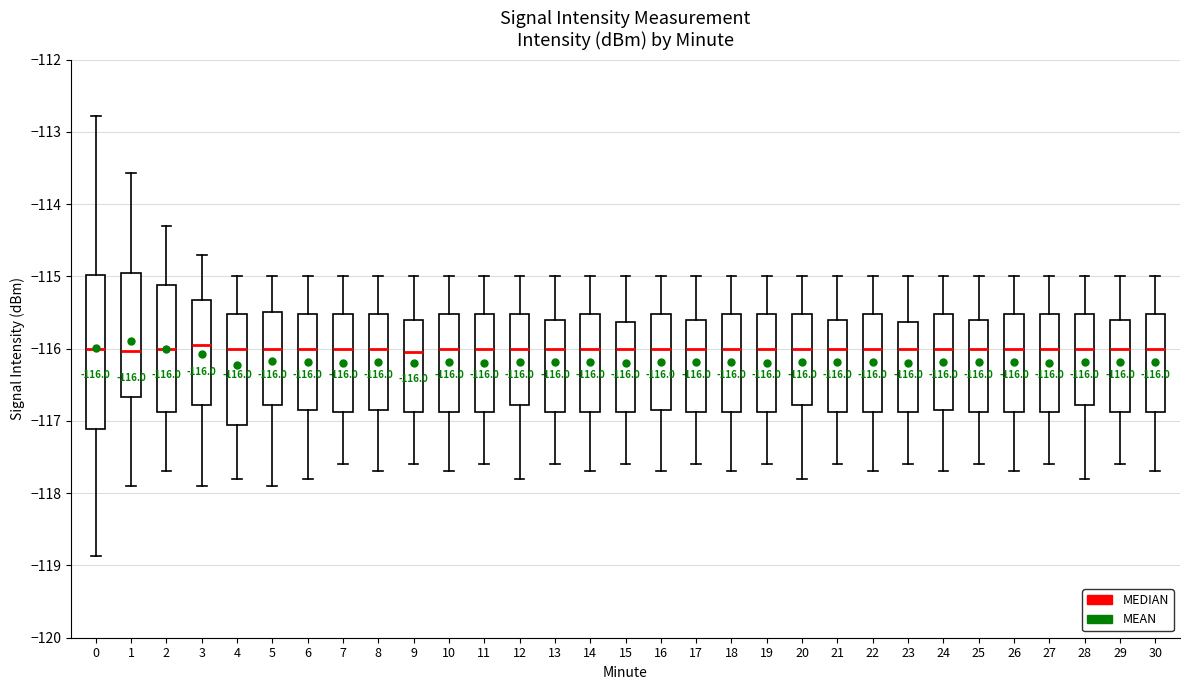

Comparing the boxes themselves (not the whiskers), which one is the tallest?

0